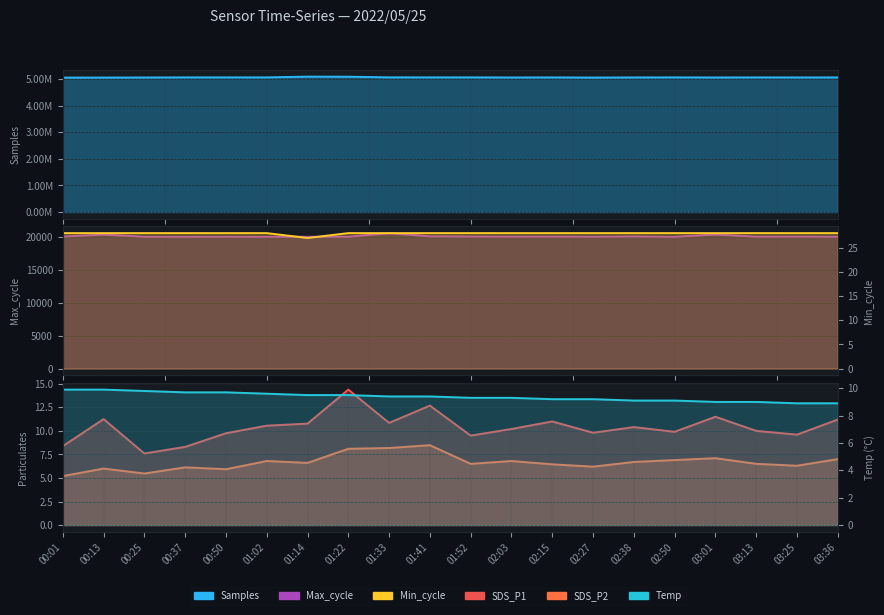

Which series has the widest spread of values?

Samples